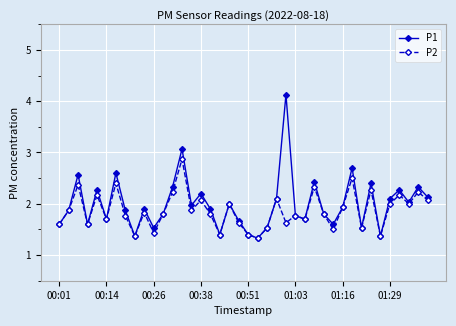

Which series has the widest spread of values?

P1